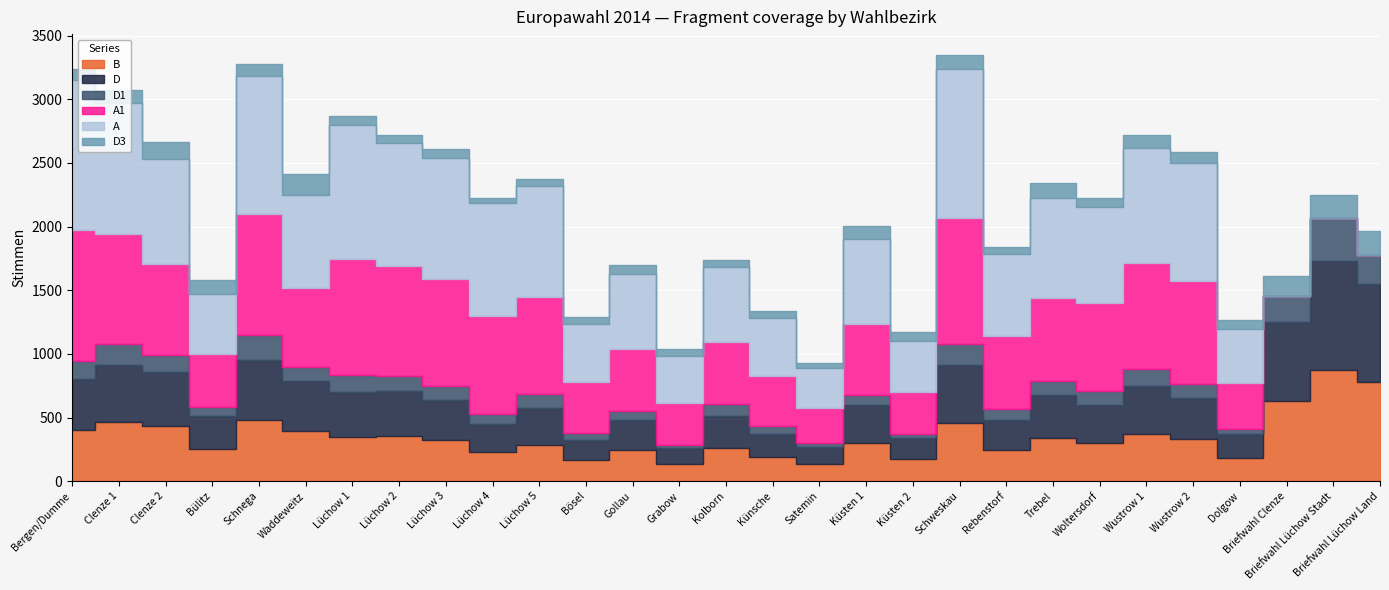

At which label does A first exceed 733?

Bergen/Dumme